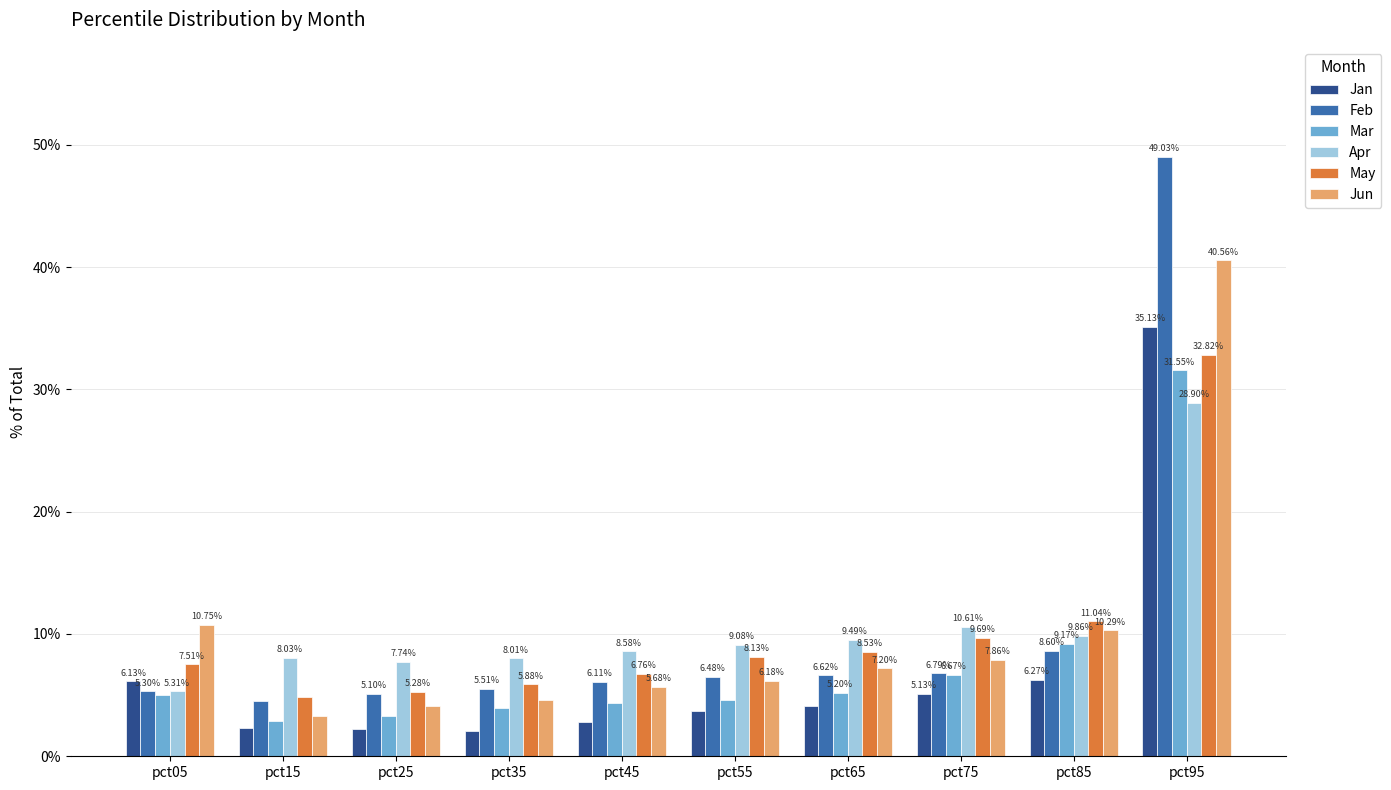

Are the bars grouped side by side (vs. stacked)?

Yes